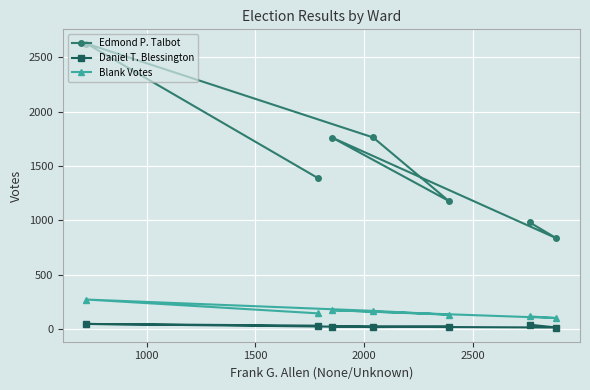

Reading left to right, extract all data points from this chart.

Edmond P. Talbot: 1388	2624	1762	1180	1761	836	983
Daniel T. Blessington: 34	50	21	25	26	17	43
Blank Votes: 147	274	170	135	176	104	119